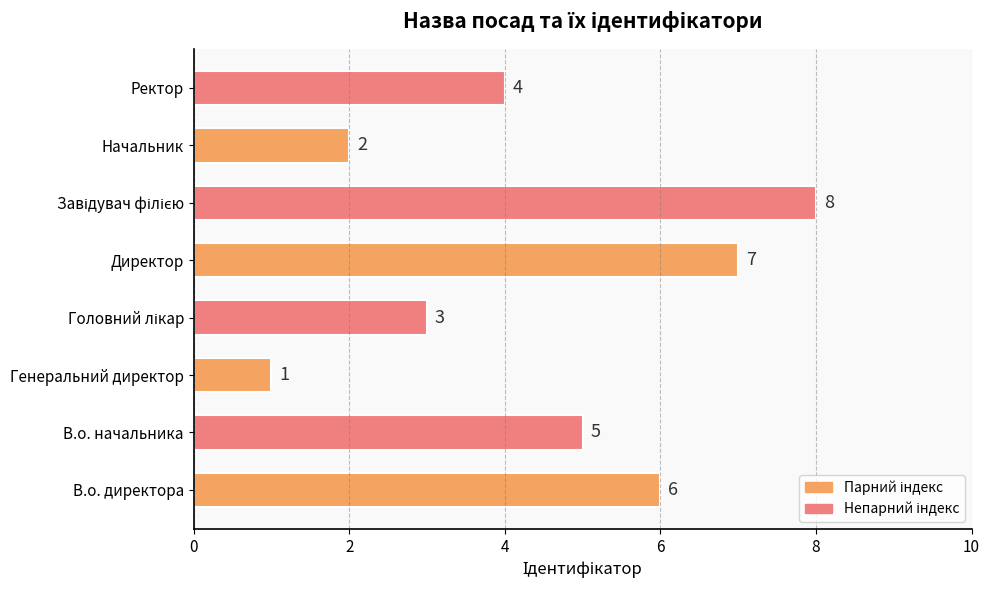

Reading bottom to top, what are all the values shown in this chart?

6	5	1	3	7	8	2	4